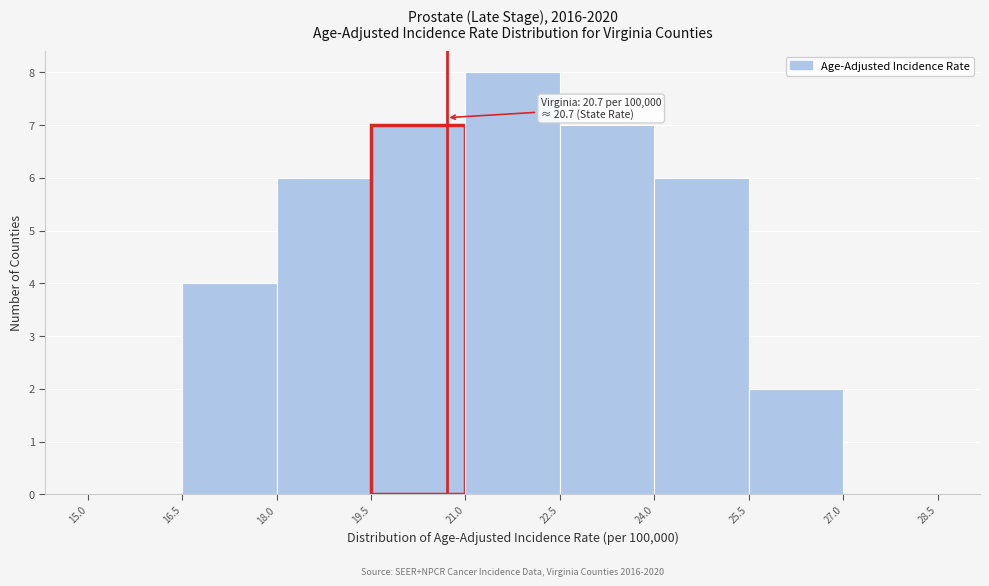

Over which range of the x-axis is the bar tallest?

21.0 to 22.5